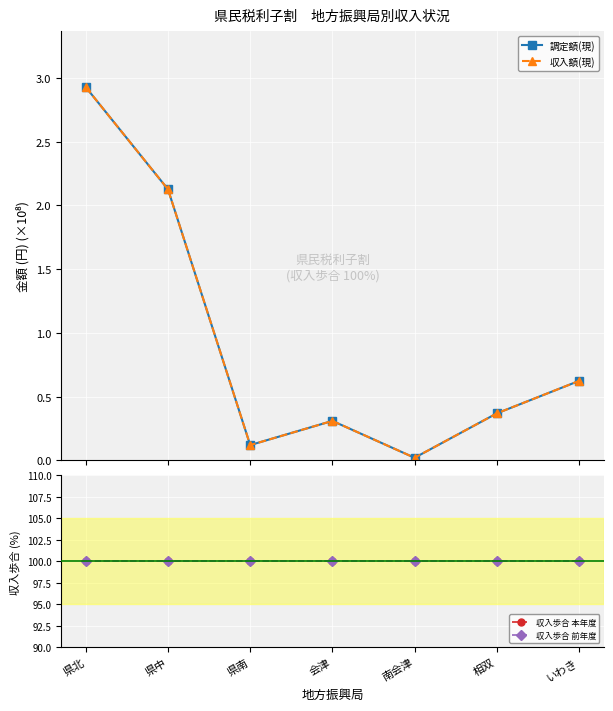

Where is the first local minimum for 収入額(現)?

県南